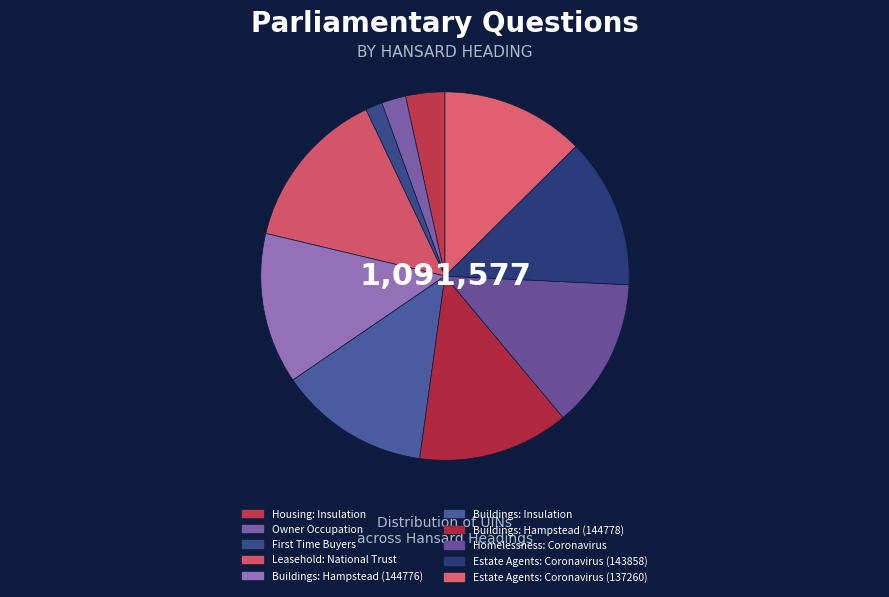

Is Buildings: Hampstead (144776) the majority of the pie?

No